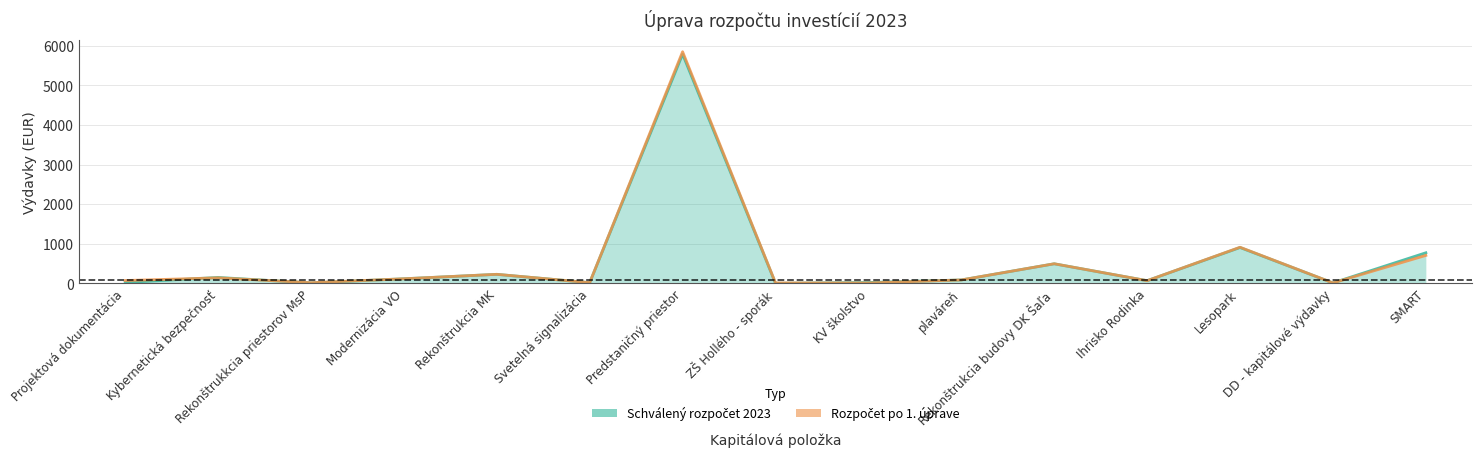

What is the spread (max minus min) of values at Predstaničný priestor?

61.5